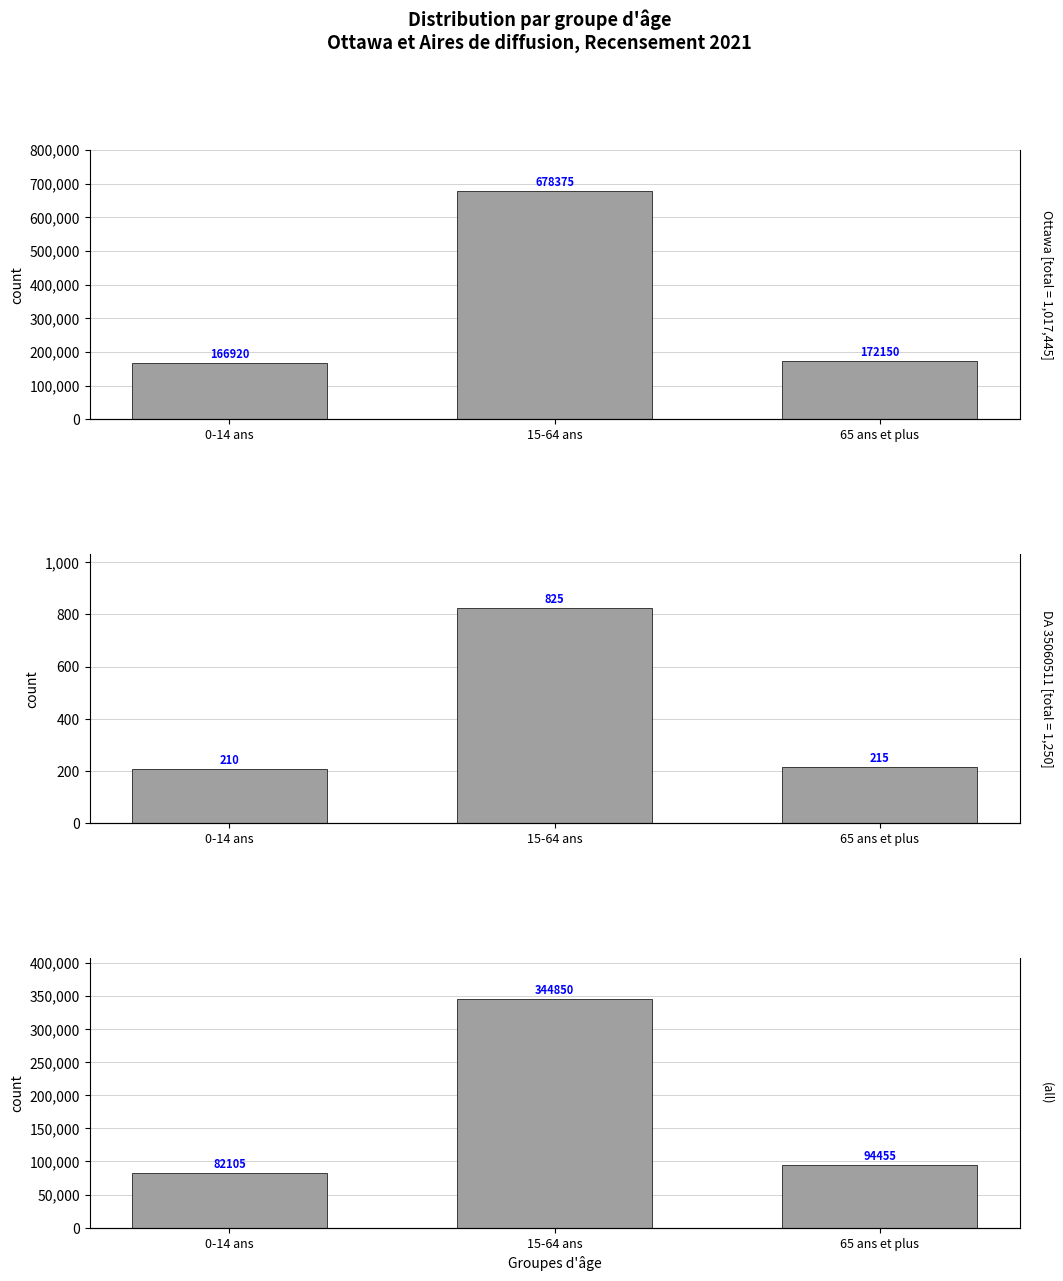

What is the spread (max minus min) of values at 0-14 ans?

166710